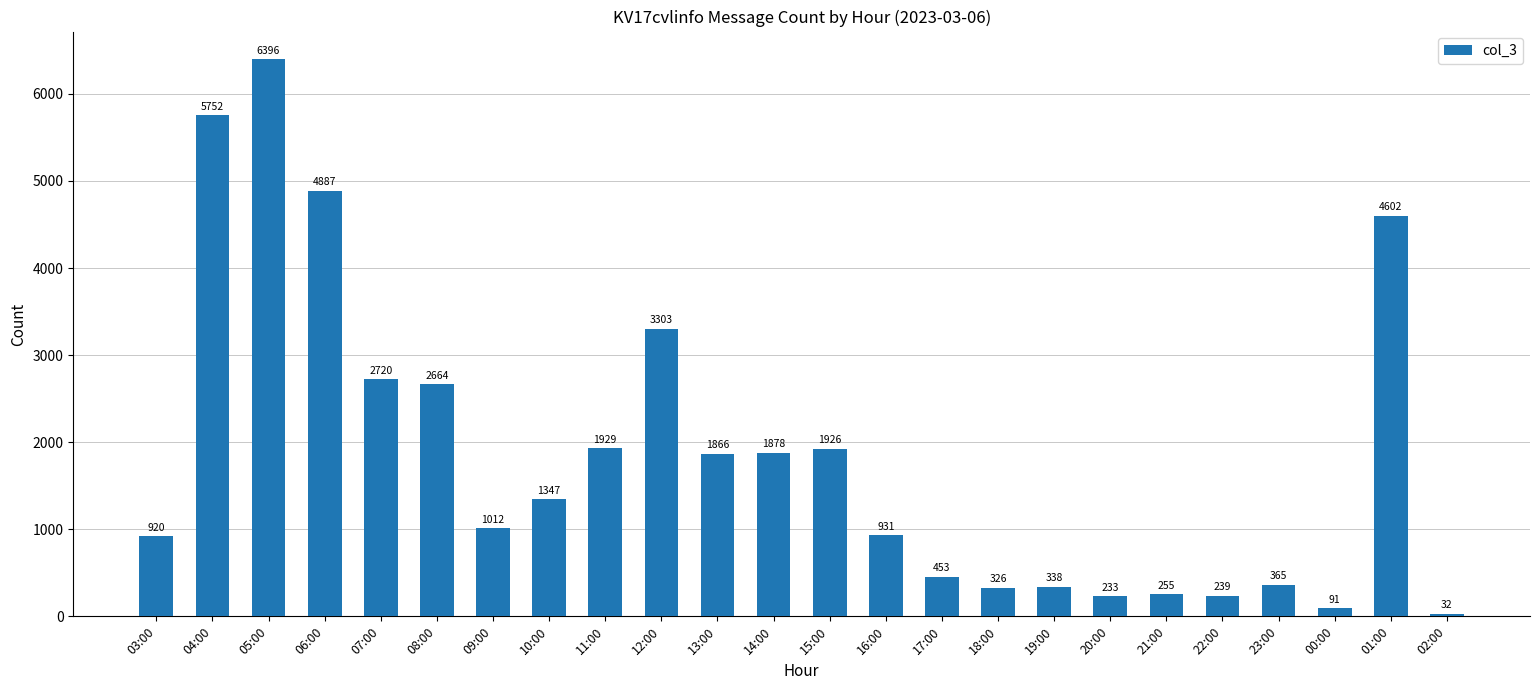

At which category does the chart reach its minimum across all series?

02:00